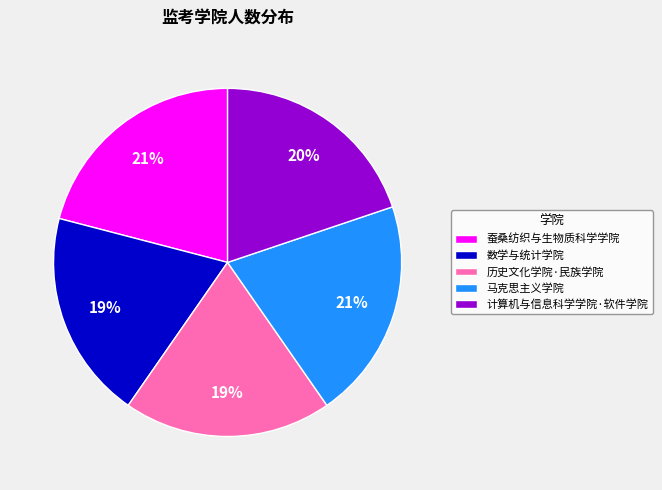

To the nearest percent, what percentage of the pie is 历史文化学院·民族学院?

19%